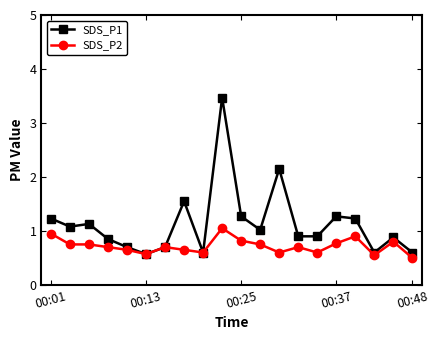

What is the value of the SDS_P2 point at the 8th from the left?

0.7